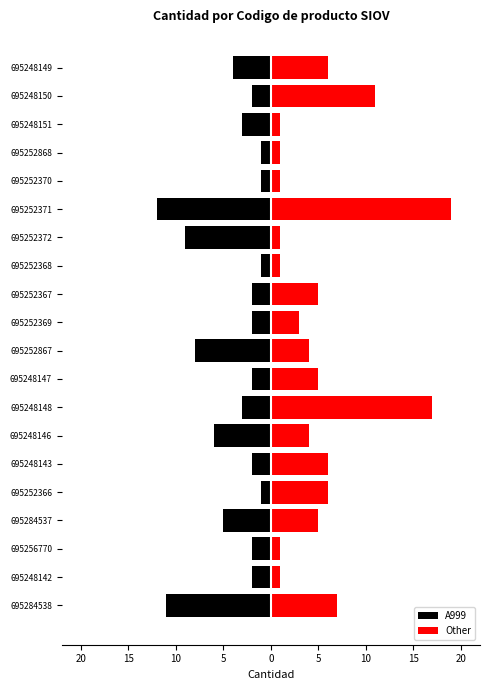

What is the difference between the second highest and second lowest values in the A999 series?

10